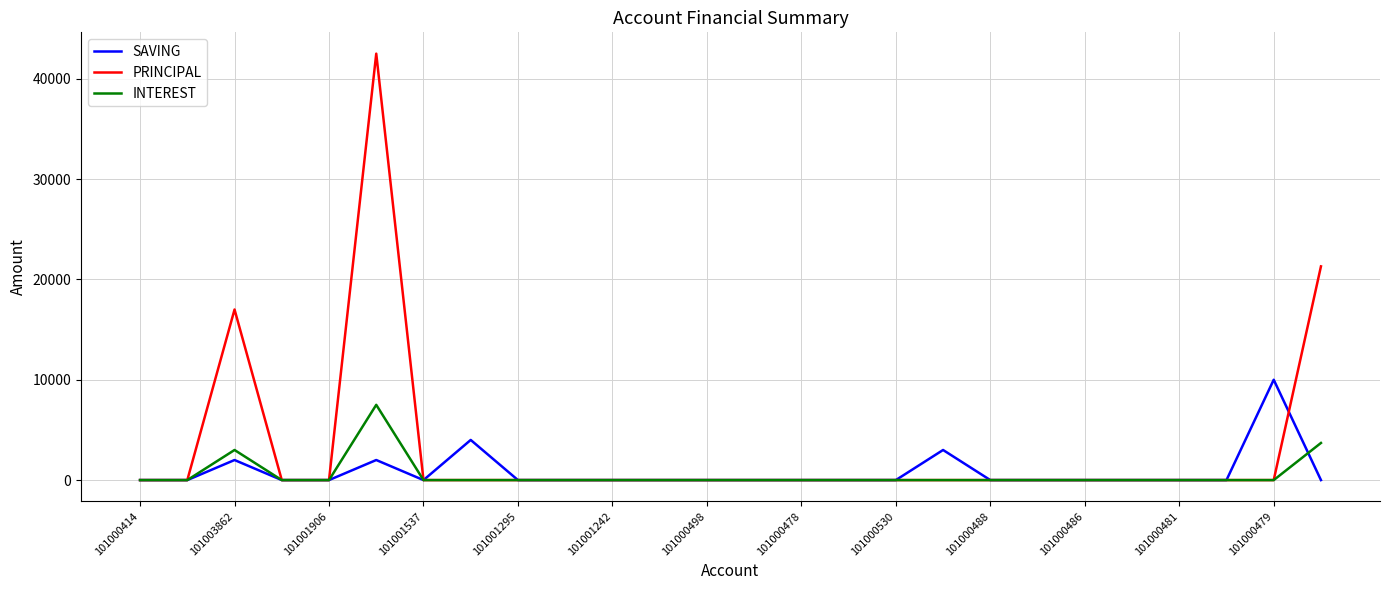

What is the greatest value displayed?

42500